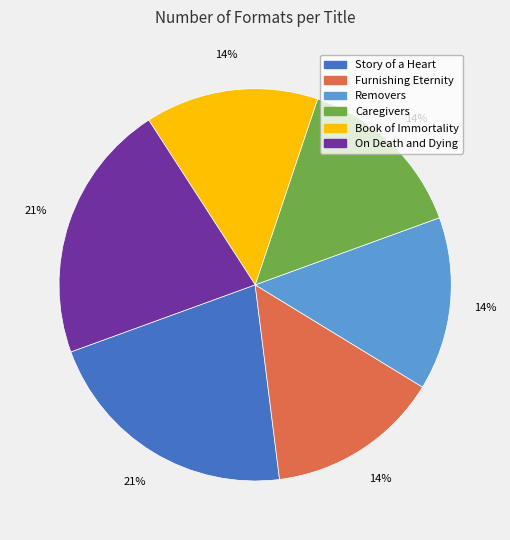

To the nearest percent, what portion does Caregivers represent?

14%